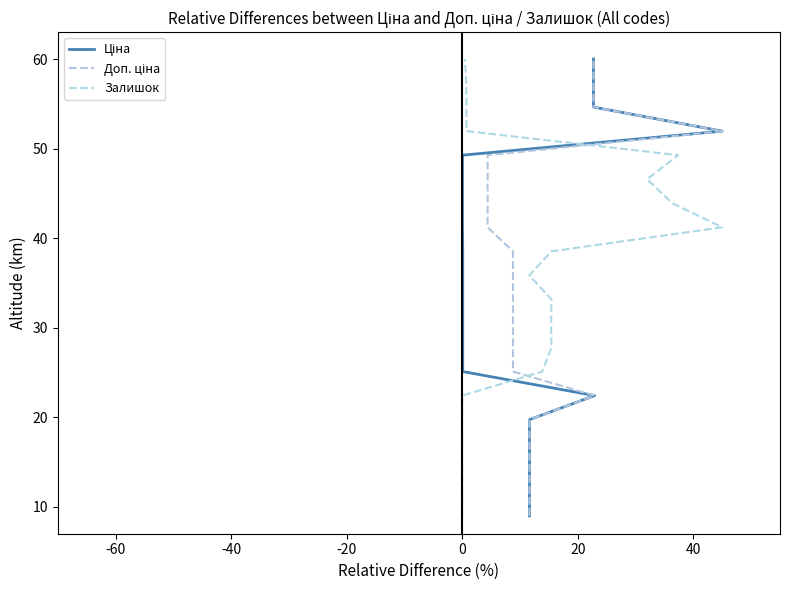

Which series has the widest spread of values?

Ціна